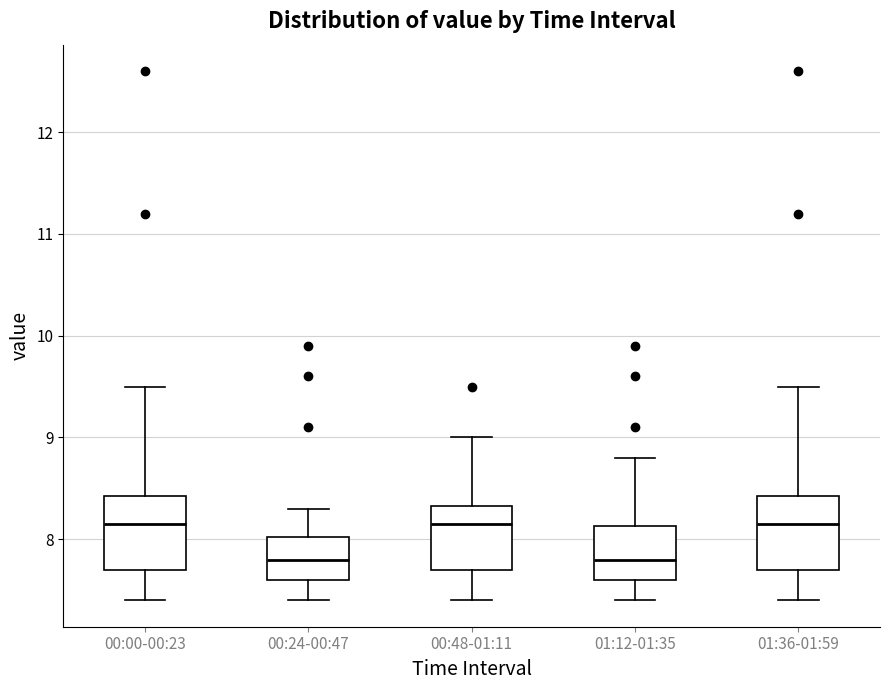

Where does the median line of the box for 00:24-00:47 sit on the y-axis? The values are not printed on the chart, so give them approximately, as read against the axis.

7.8